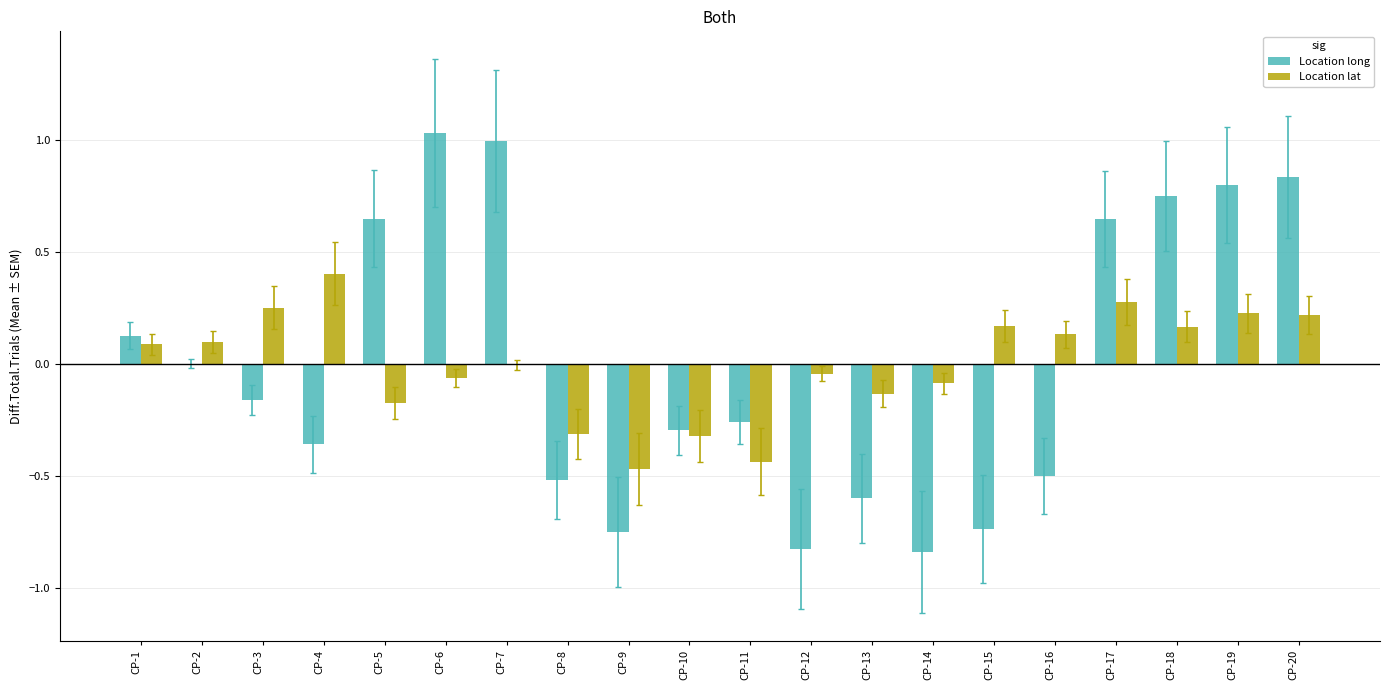

The value of Location lat at CP-6 is -0.1. True or false?

True